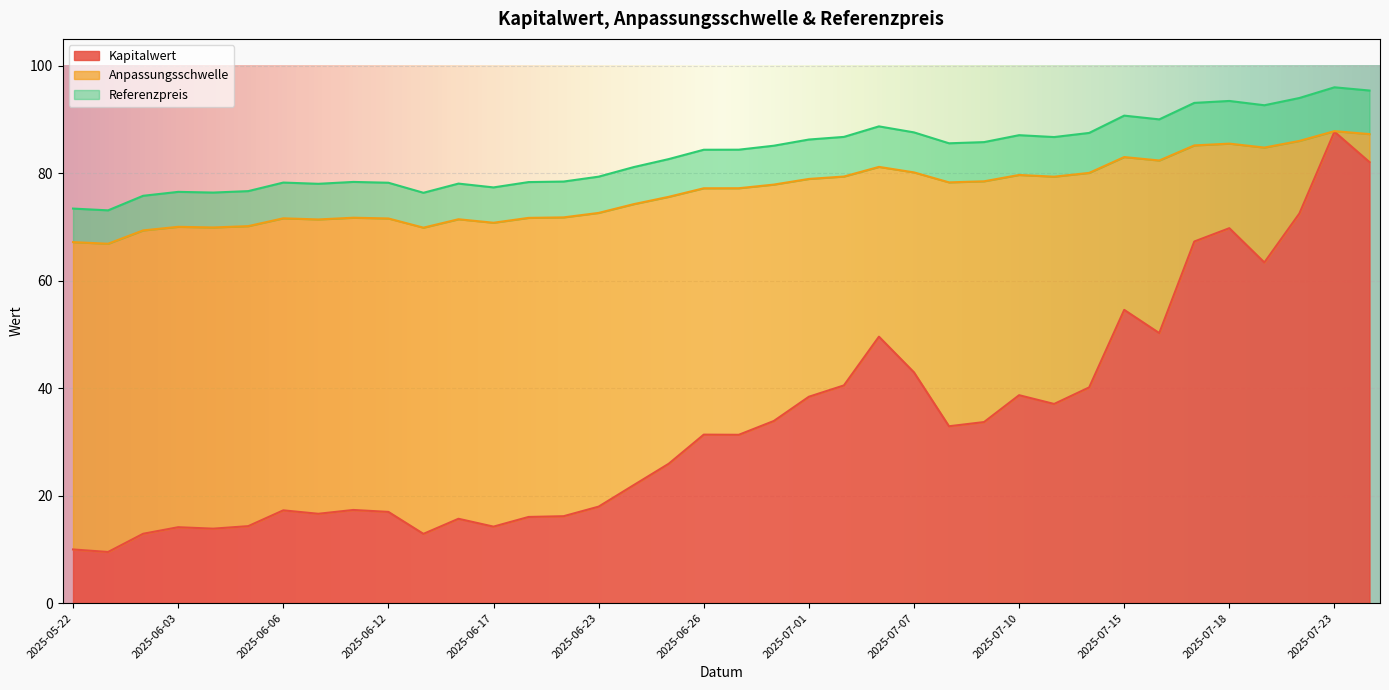

Which series changed the most between 2025-06-25 and 2025-07-09?

Kapitalwert